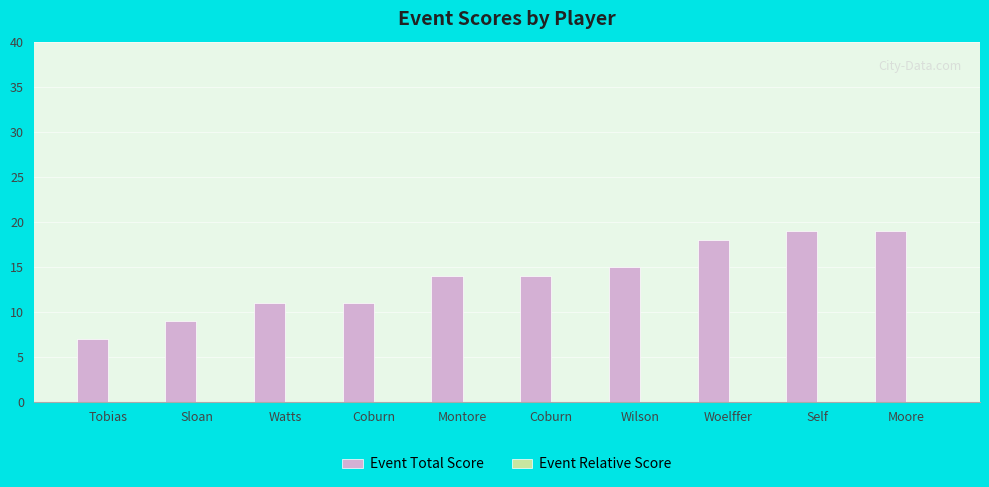

Reading right to left, extract all data points from this chart.

Event Total Score: Moore=19	Self=19	Woelffer=18	Wilson=15	Coburn=14	Montore=14	Coburn=11	Watts=11	Sloan=9	Tobias=7
Event Relative Score: Moore=0	Self=0	Woelffer=0	Wilson=0	Coburn=0	Montore=0	Coburn=0	Watts=0	Sloan=0	Tobias=0